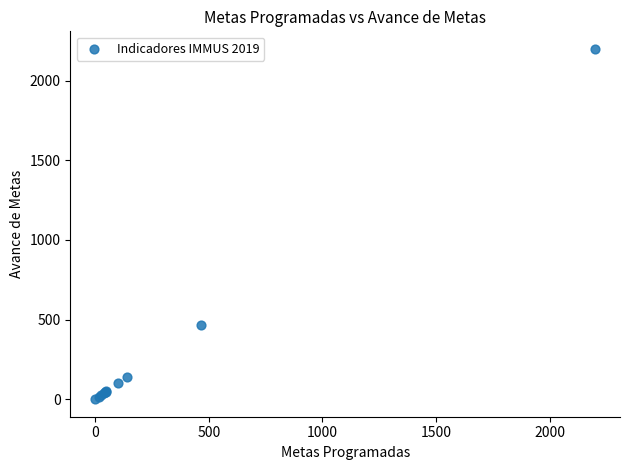

What Y value in the scatter plot is closest to 1100?

466